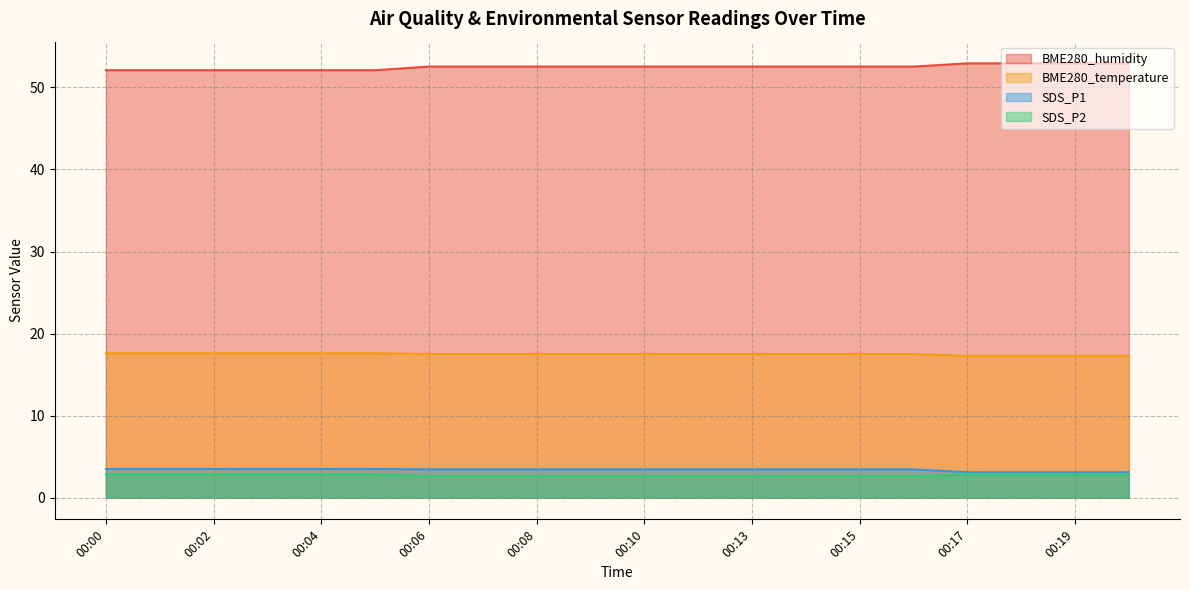

At which category does the chart reach its peak across all series?

00:17